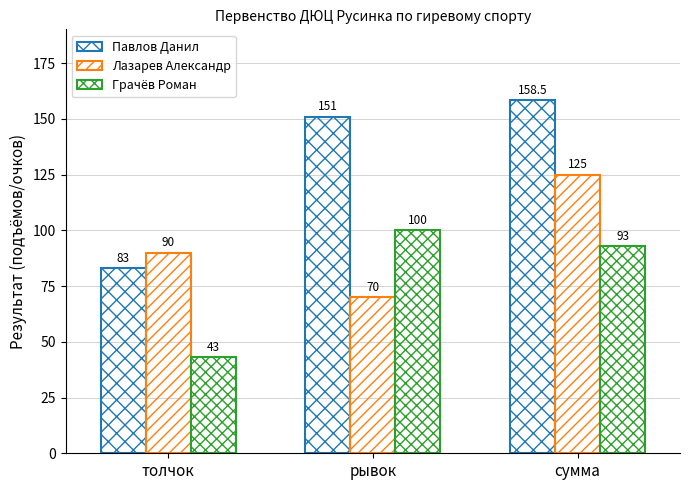

How many data points does each series have?

3